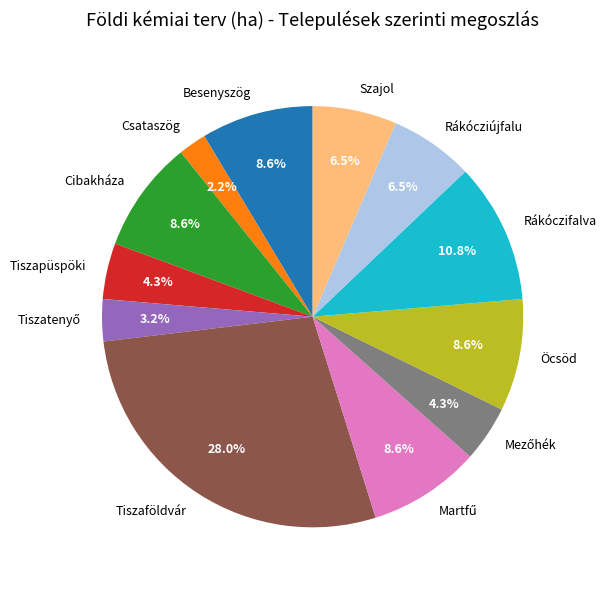

Between Rákóczifalva and Besenyszög, which is larger?

Rákóczifalva